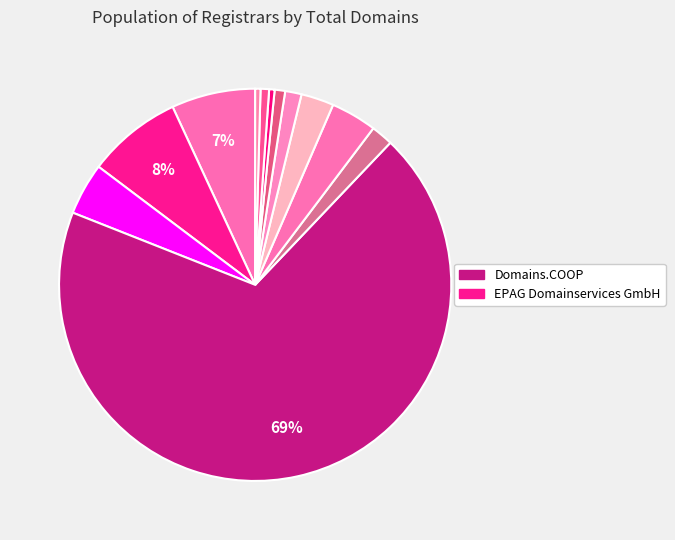

How many segments does this pie chart have?

12